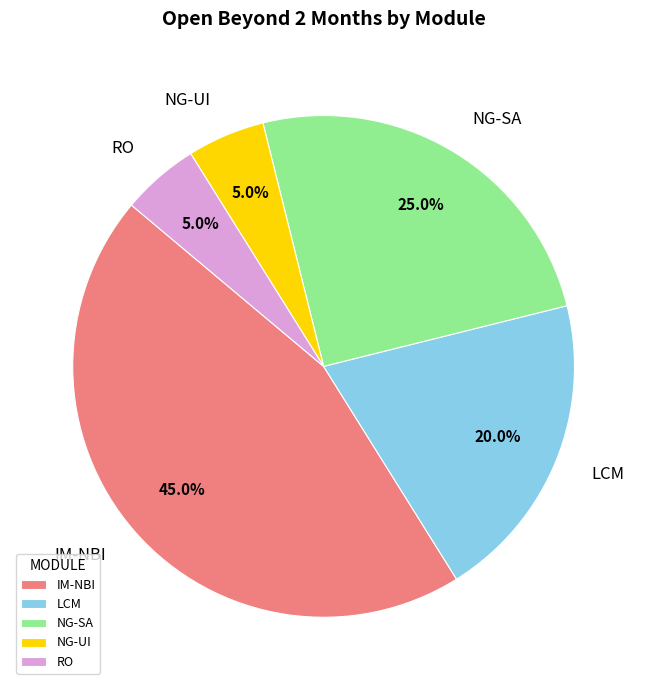

To the nearest percent, what is the combined percentage of IM-NBI and RO?

50%